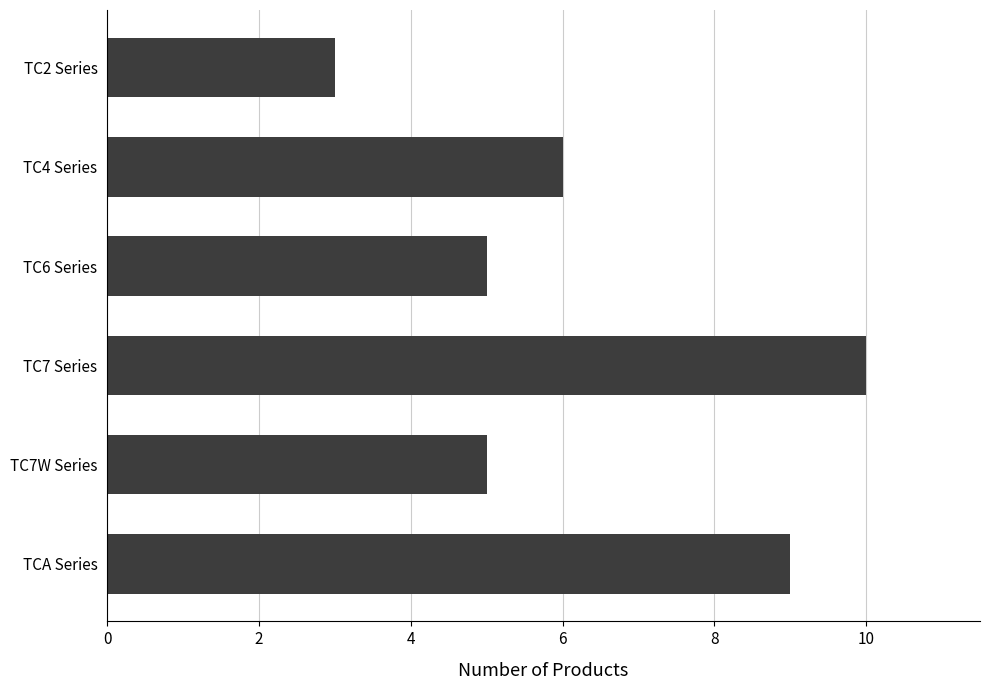

Reading top to bottom, what are all the values shown in this chart?

TC2 Series=3	TC4 Series=6	TC6 Series=5	TC7 Series=10	TC7W Series=5	TCA Series=9